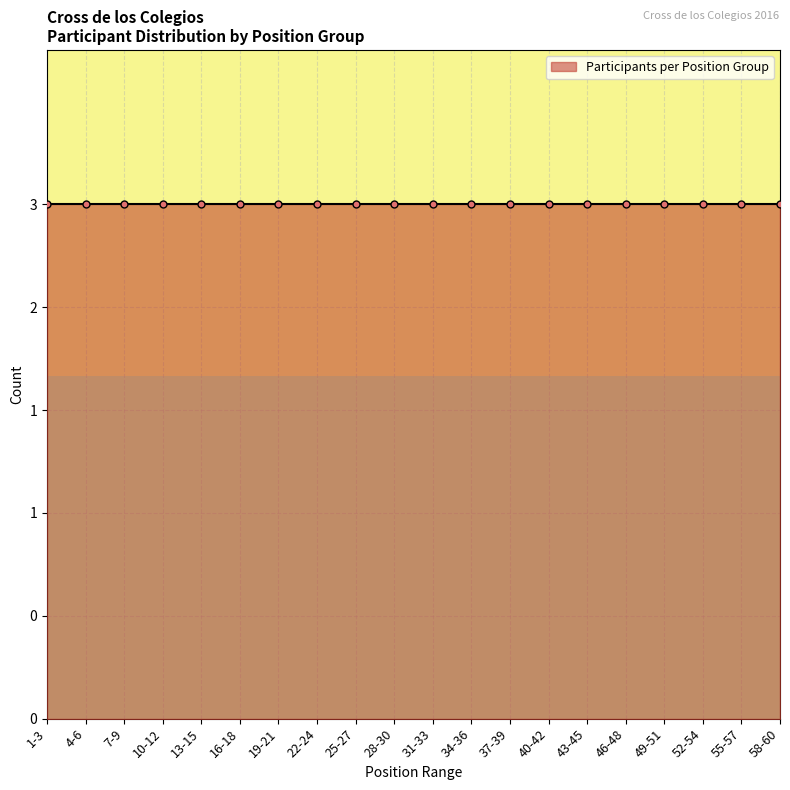

How many series are shown in this chart?

1